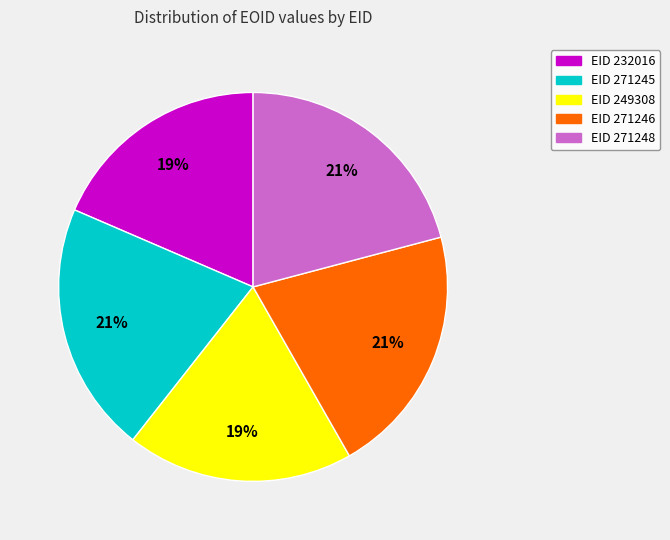

Does any single category account for the majority?

No